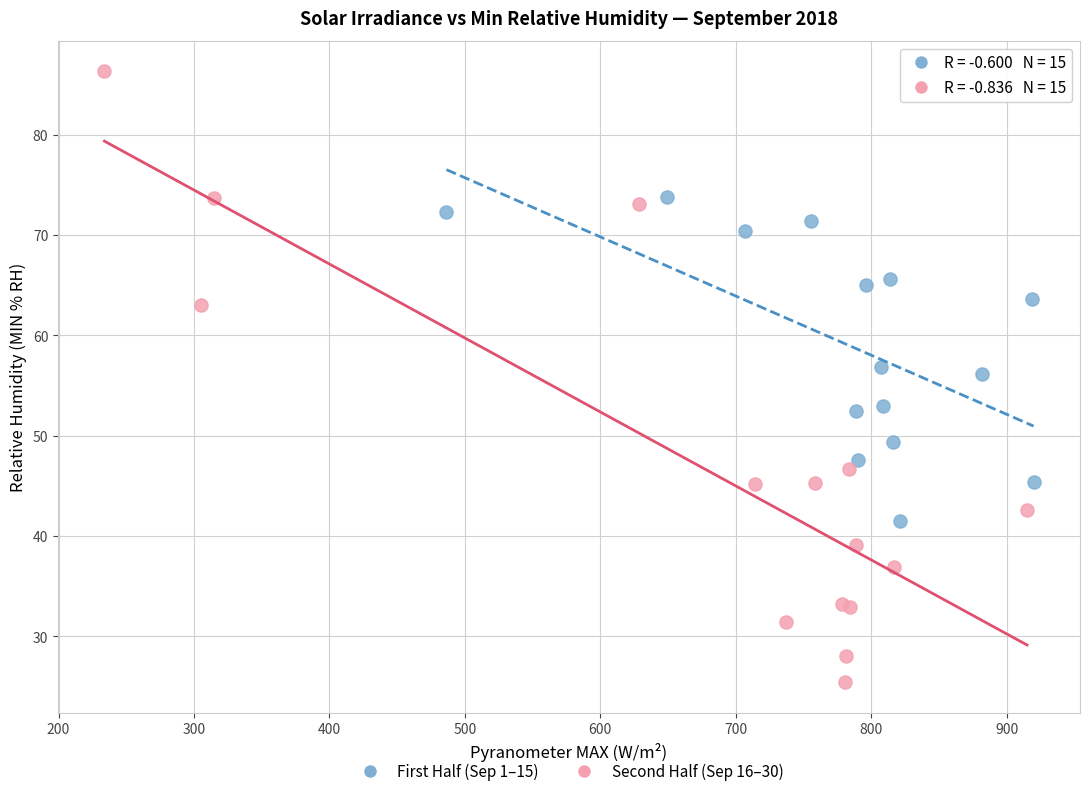

Which series has the largest Y range (max minus min)?

Second Half (Sep 16–30)